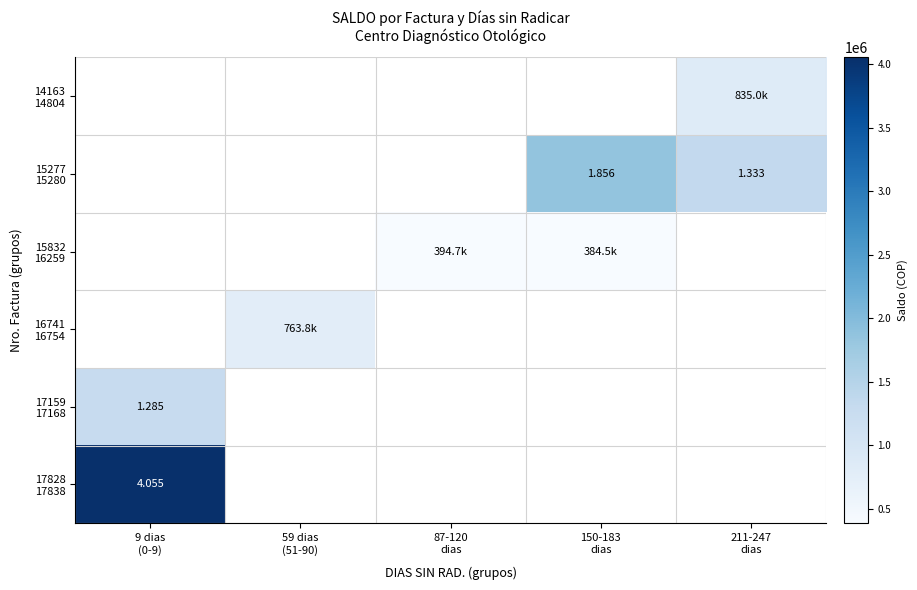

What is the approximate value of 17828 17838 at 9 dias (0-9)?

4055100.0